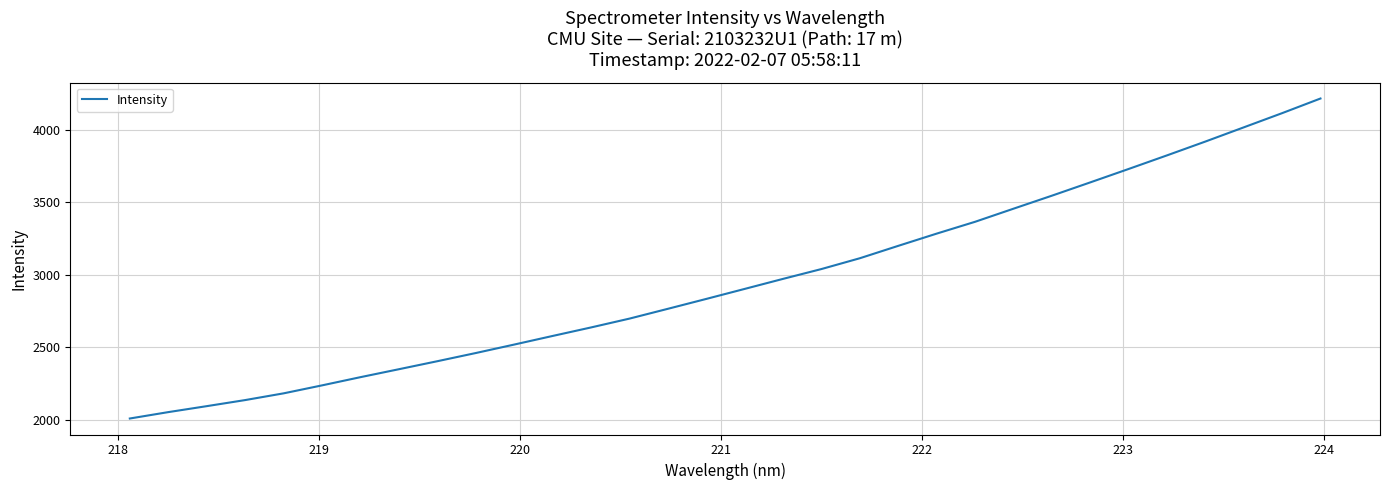

What is the maximum value shown in the chart?

4215.5